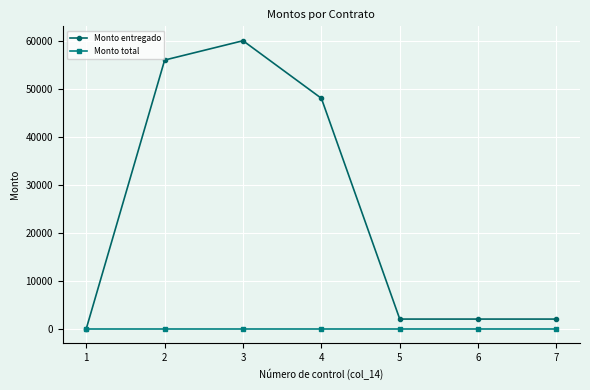

What is the sum of all Monto entregado values?

169972.8